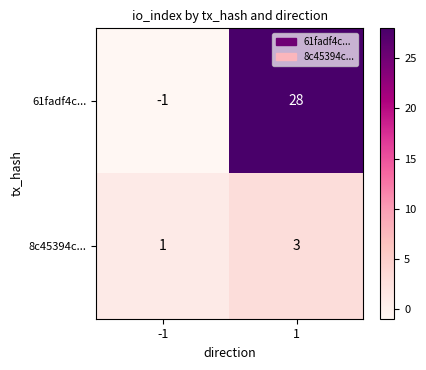

What is the highest value of the 8c45394c... series?

3